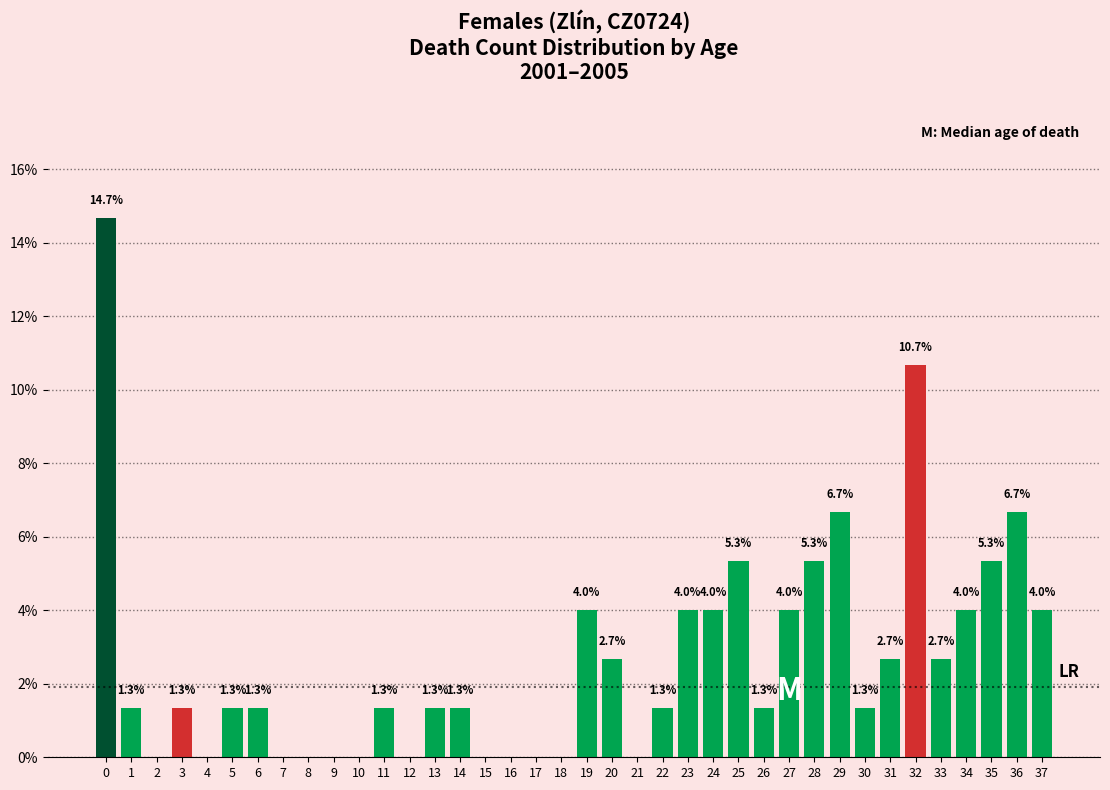

Reading left to right, list all the values displayed in this chart.

0=14.7	1=1.3	2=0.0	3=1.3	4=0.0	5=1.3	6=1.3	7=0.0	8=0.0	9=0.0	10=0.0	11=1.3	12=0.0	13=1.3	14=1.3	15=0.0	16=0.0	17=0.0	18=0.0	19=4.0	20=2.7	21=0.0	22=1.3	23=4.0	24=4.0	25=5.3	26=1.3	27=4.0	28=5.3	29=6.7	30=1.3	31=2.7	32=10.7	33=2.7	34=4.0	35=5.3	36=6.7	37=4.0